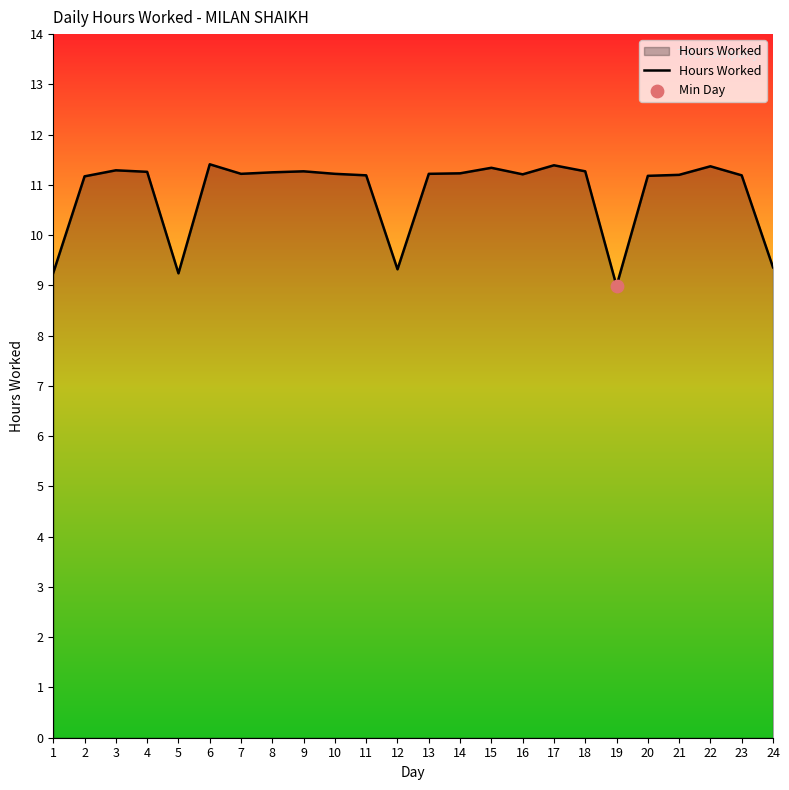

What is the change in value from 7 to 17?

+0.2